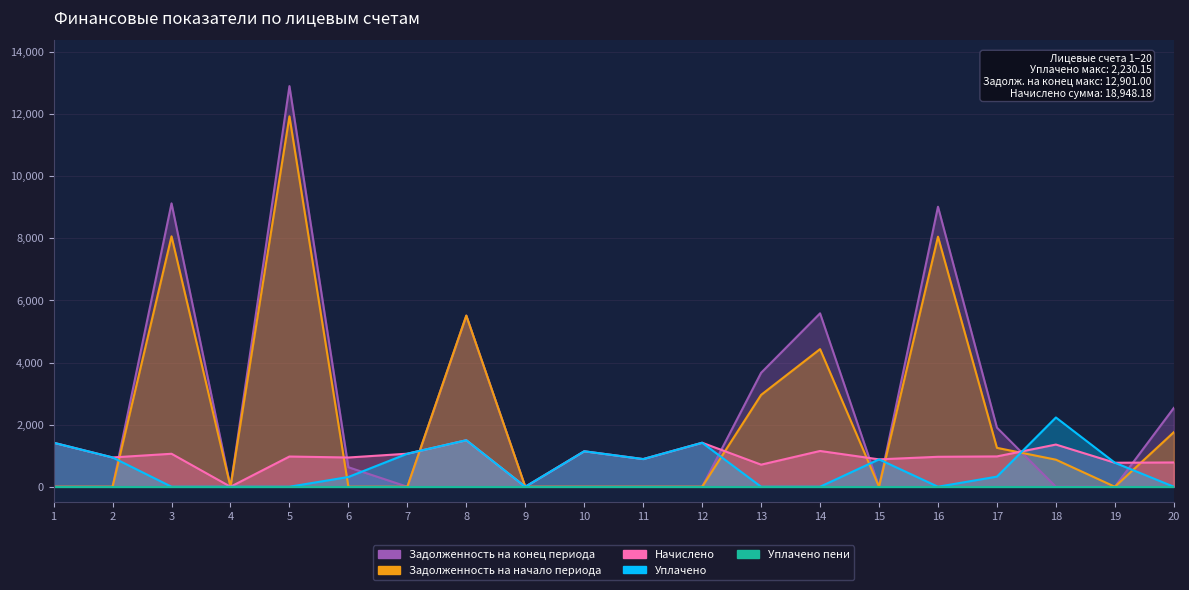

Which series ends up on top after the final intersection of Задолженность на конец периода and Задолженность на начало периода?

Задолженность на начало периода